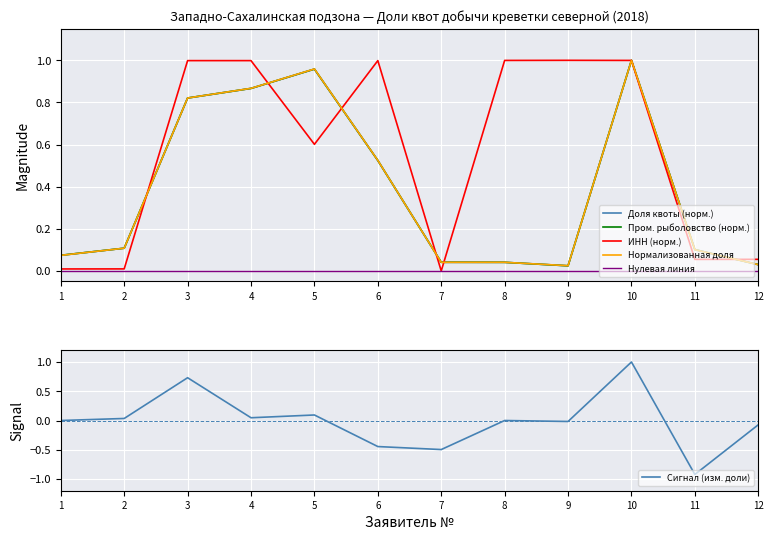

Which category has the highest value across all series?

10